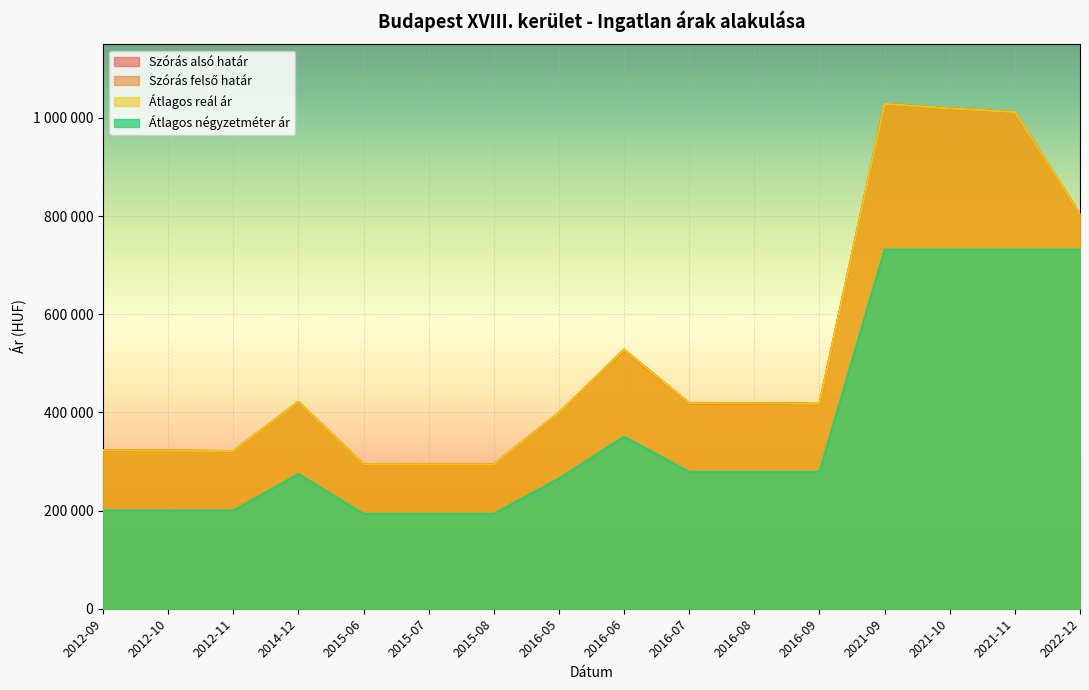

Is the value of Átlagos négyzetméter ár at 2021-10 greater than the value of Szórás alsó határ at 2015-06?

Yes